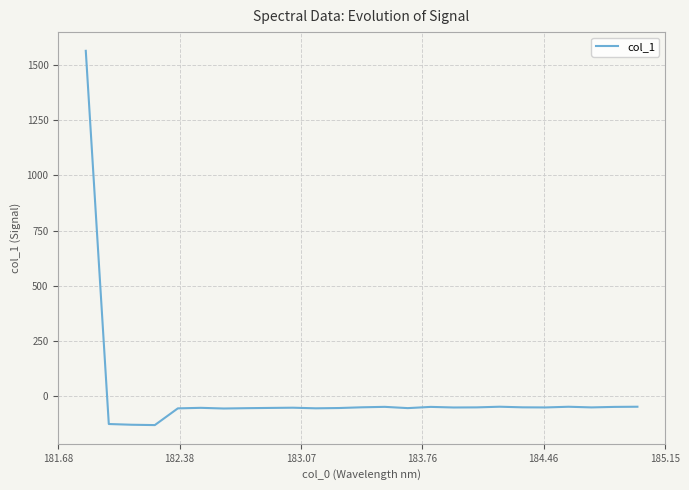

How many values are above zero?

1